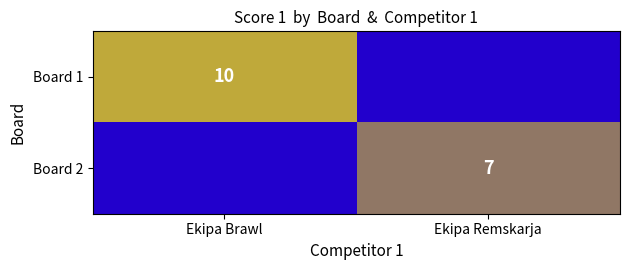

The value of Board 2 at Ekipa Remskarja is 12. True or false?

False